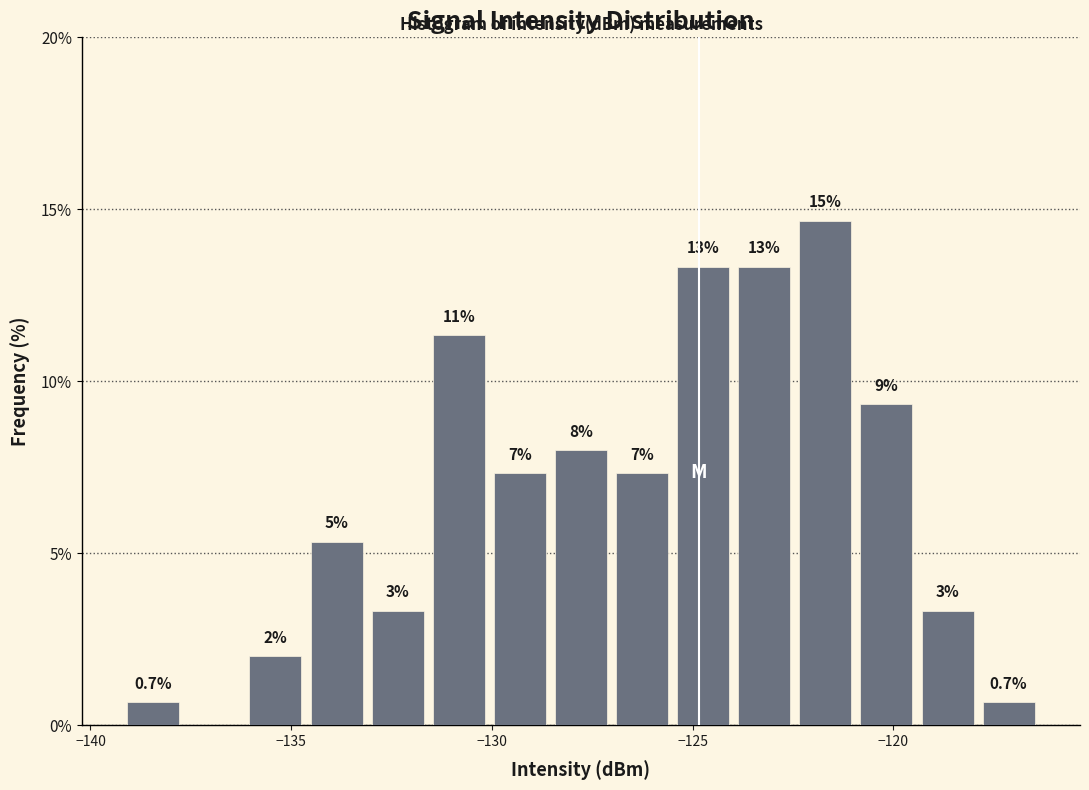

Read against the x-axis, roughly where is the centre of the tallest bar?

-121.5